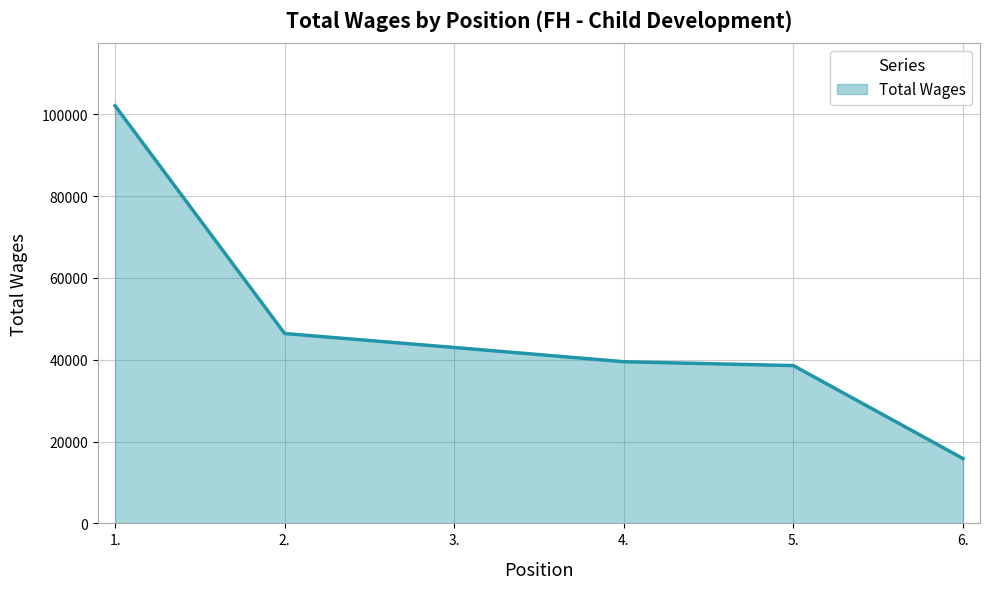

Reading left to right, what are all the values shown in this chart?

102098	46413	42999	39520	38569	15846